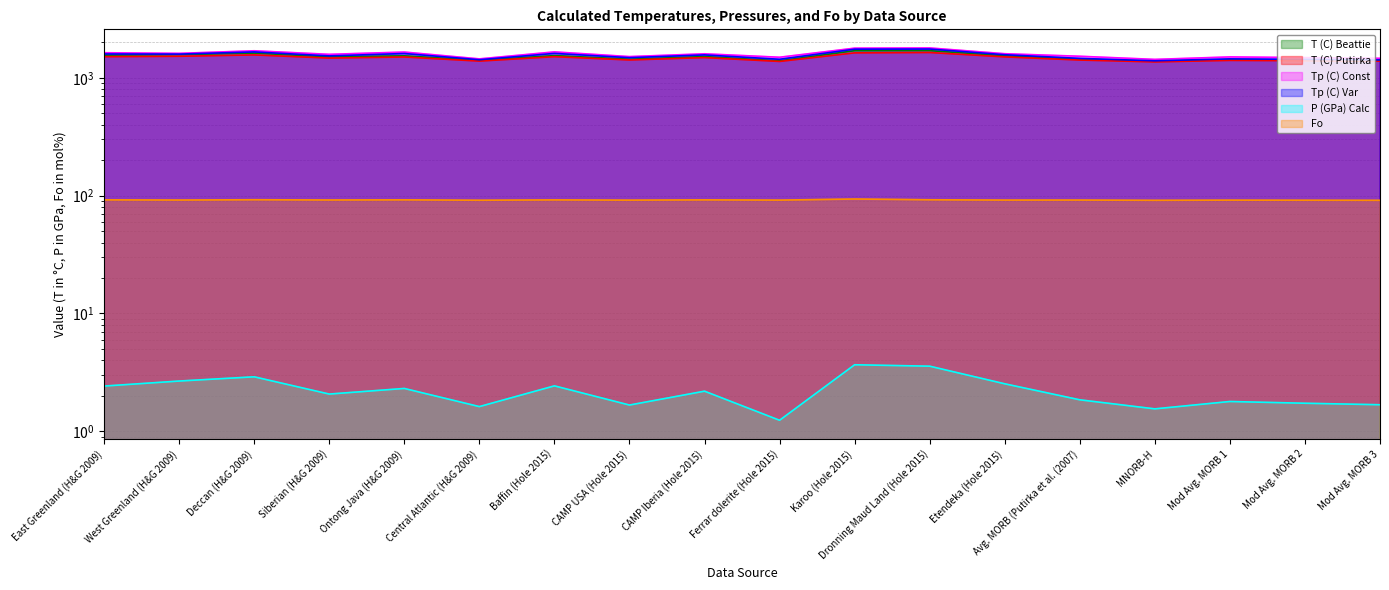

What is the highest value of the T (C) Beattie series?

1703.0